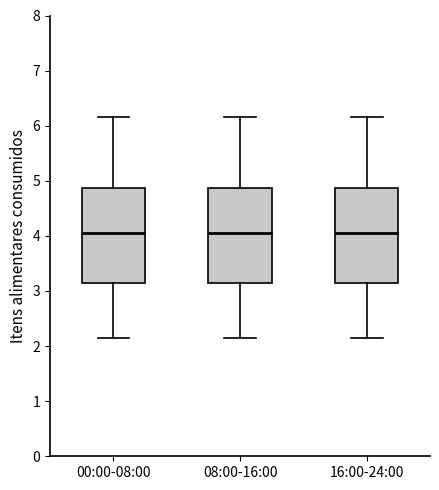

Where does the upper whisker of the box for 08:00-16:00 end on the y-axis? The values are not printed on the chart, so give them approximately, as read against the axis.

6.2